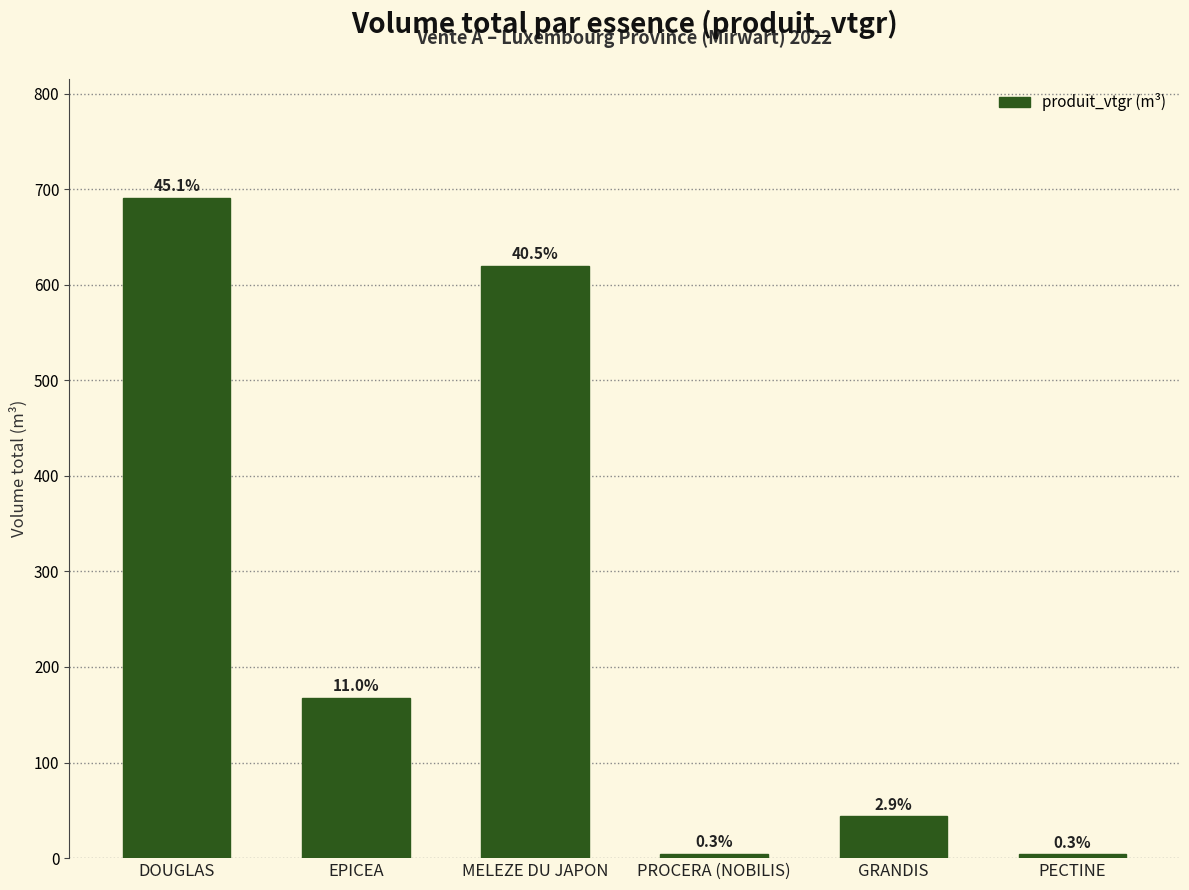

Where does the data first go above 167?

DOUGLAS